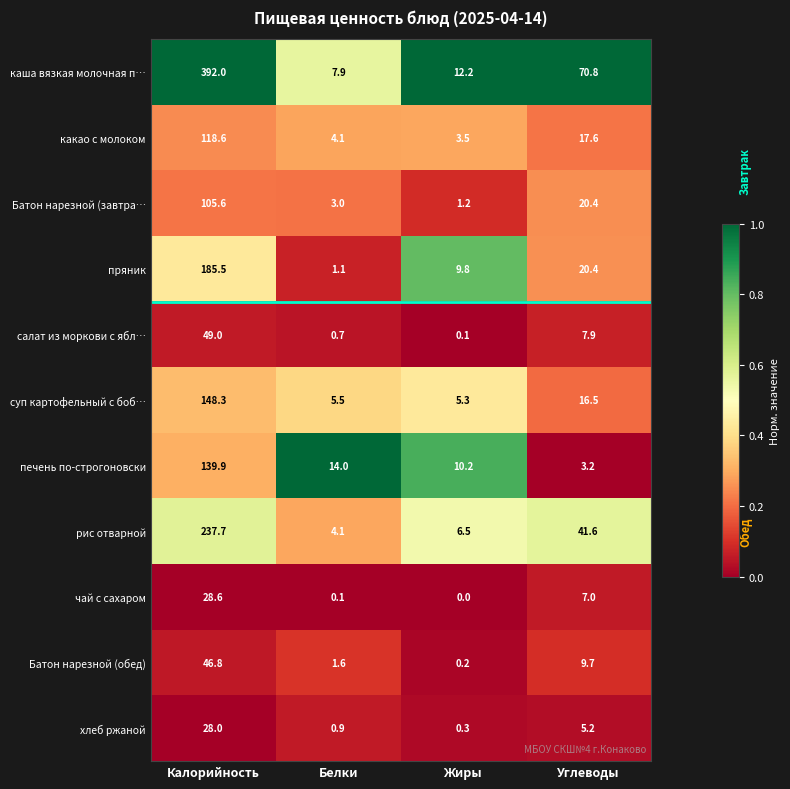

Which category has the highest value in the салат из моркови с ябл… series?

Калорийность